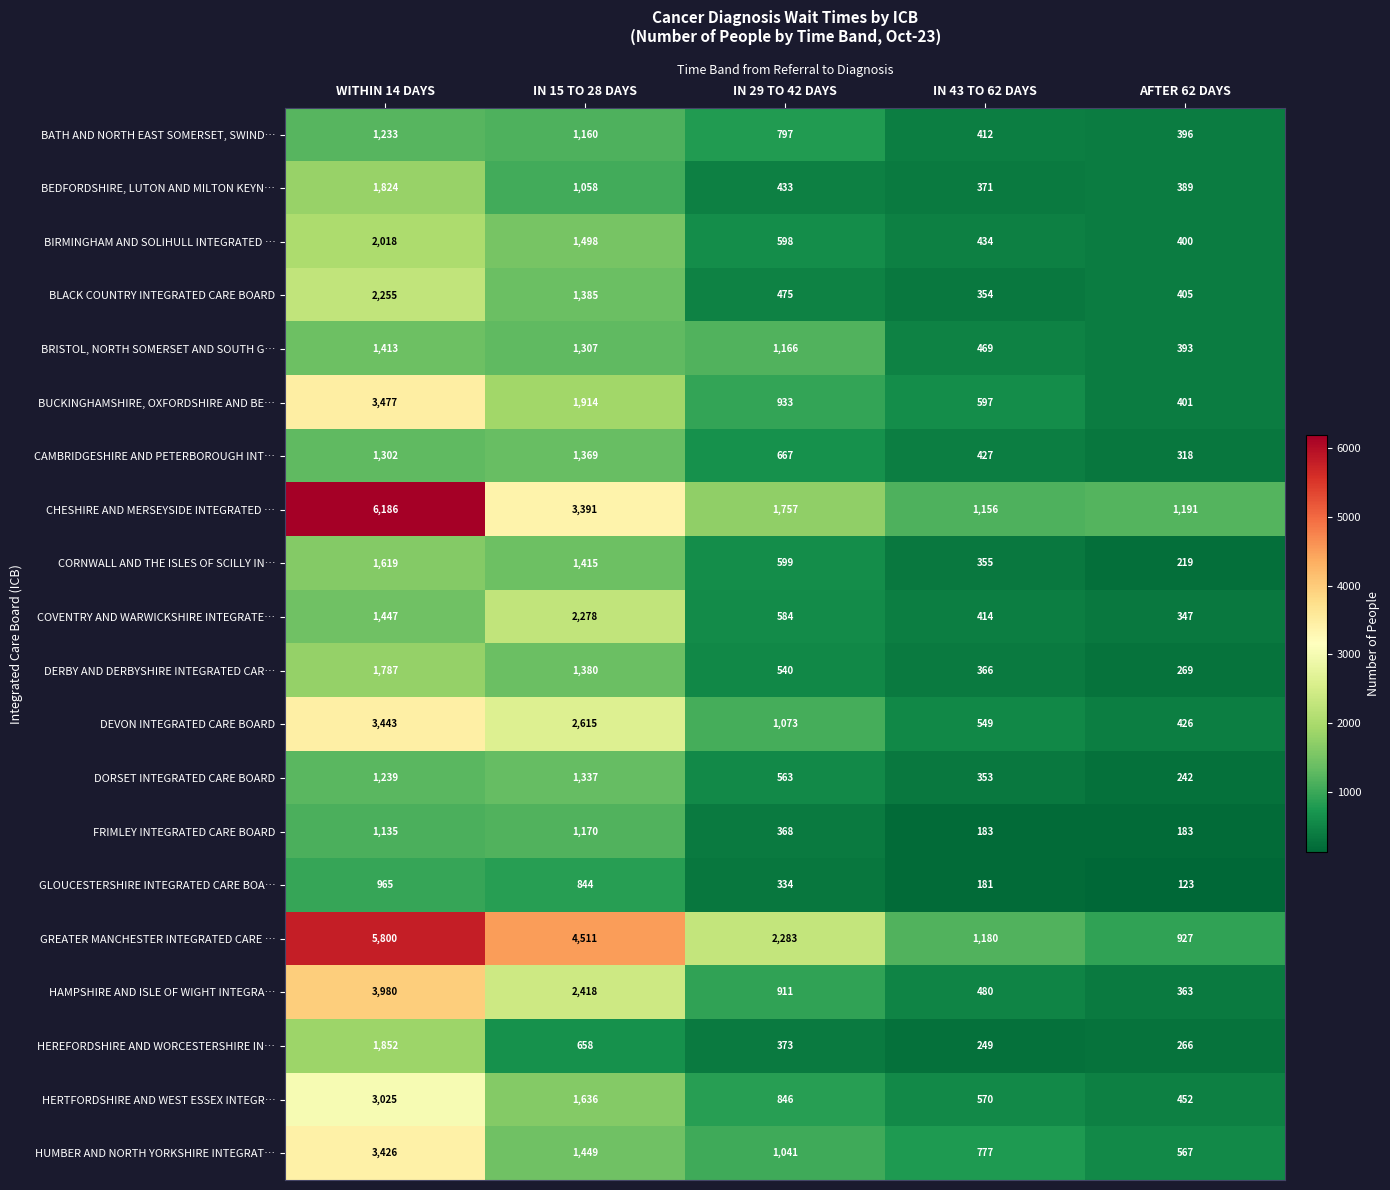

At IN 29 TO 42 DAYS, list the series in order from smallest to largest.

GLOUCESTERSHIRE INTEGRATED CARE BOA…, FRIMLEY INTEGRATED CARE BOARD, HEREFORDSHIRE AND WORCESTERSHIRE IN…, BEDFORDSHIRE, LUTON AND MILTON KEYN…, BLACK COUNTRY INTEGRATED CARE BOARD, DERBY AND DERBYSHIRE INTEGRATED CAR…, DORSET INTEGRATED CARE BOARD, COVENTRY AND WARWICKSHIRE INTEGRATE…, BIRMINGHAM AND SOLIHULL INTEGRATED …, CORNWALL AND THE ISLES OF SCILLY IN…, CAMBRIDGESHIRE AND PETERBOROUGH INT…, BATH AND NORTH EAST SOMERSET, SWIND…, HERTFORDSHIRE AND WEST ESSEX INTEGR…, HAMPSHIRE AND ISLE OF WIGHT INTEGRA…, BUCKINGHAMSHIRE, OXFORDSHIRE AND BE…, HUMBER AND NORTH YORKSHIRE INTEGRAT…, DEVON INTEGRATED CARE BOARD, BRISTOL, NORTH SOMERSET AND SOUTH G…, CHESHIRE AND MERSEYSIDE INTEGRATED …, GREATER MANCHESTER INTEGRATED CARE …